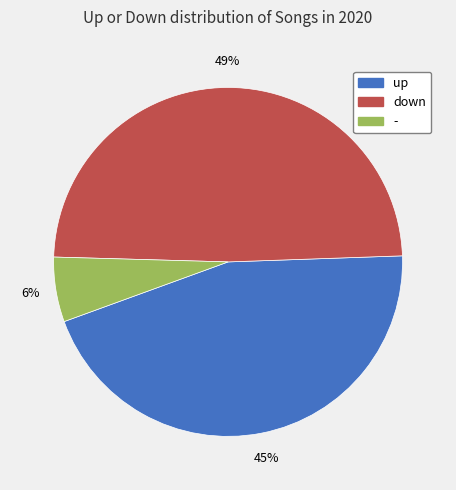

Is up the majority of the pie?

No